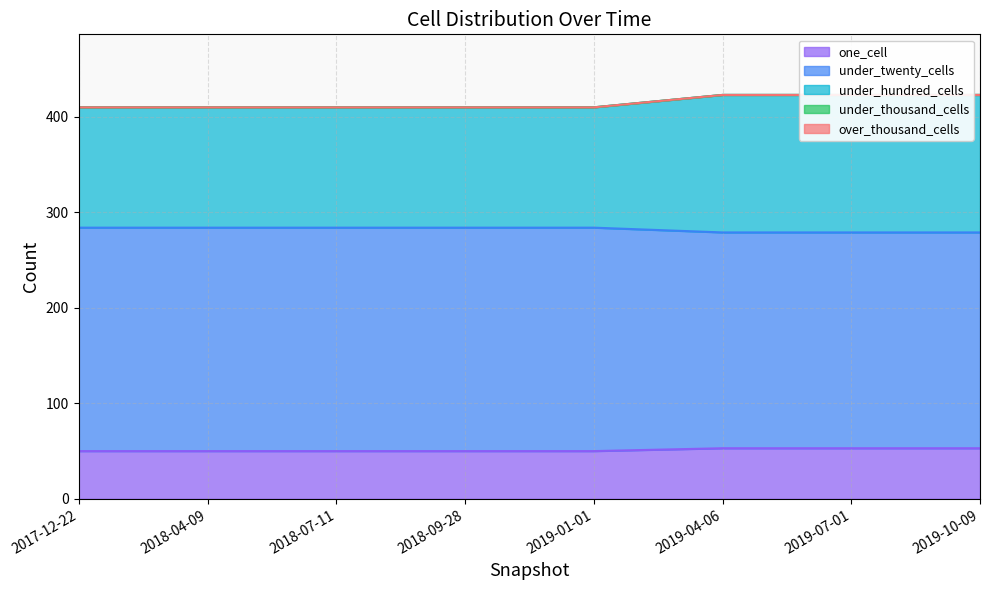

True or false: one_cell has a value of 50 at 2018-09-28.

True